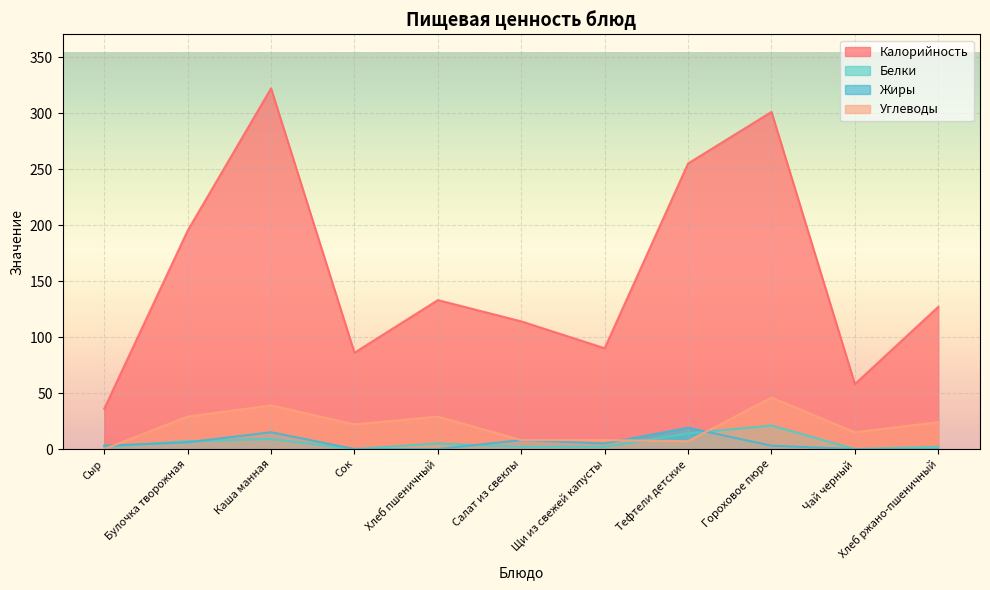

Which series has the largest total across all categories?

Калорийность